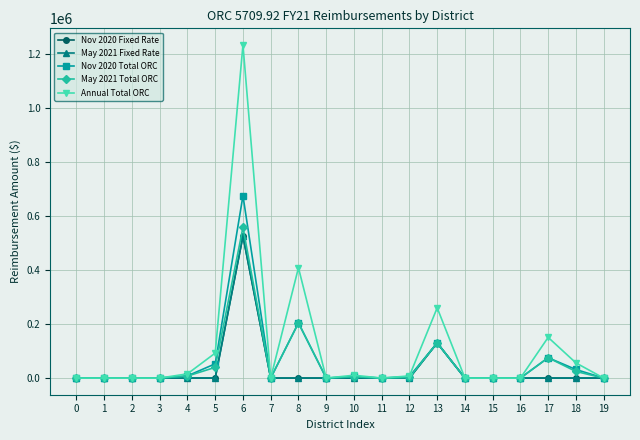

Is this an area chart (filled region under the line)?

No